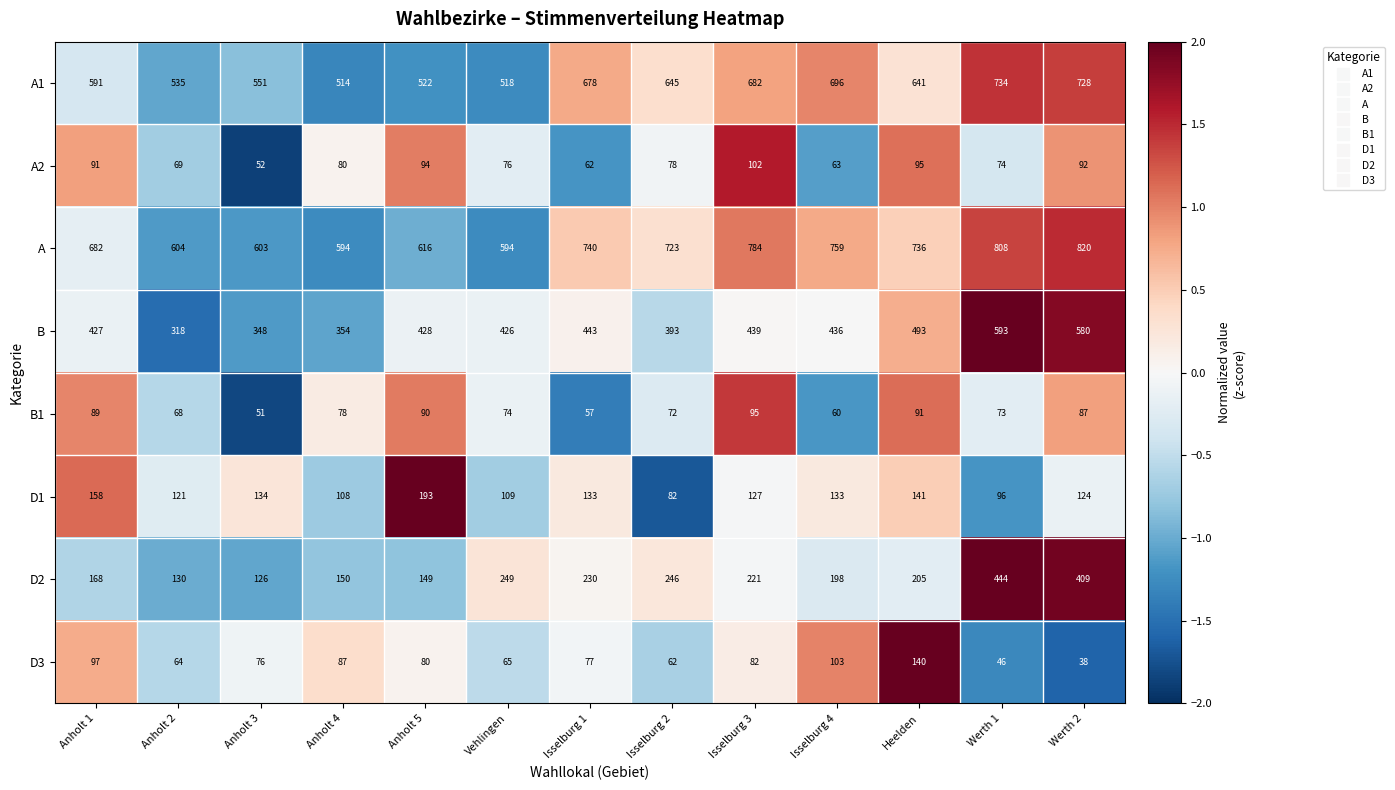

What is the smallest value displayed?

38